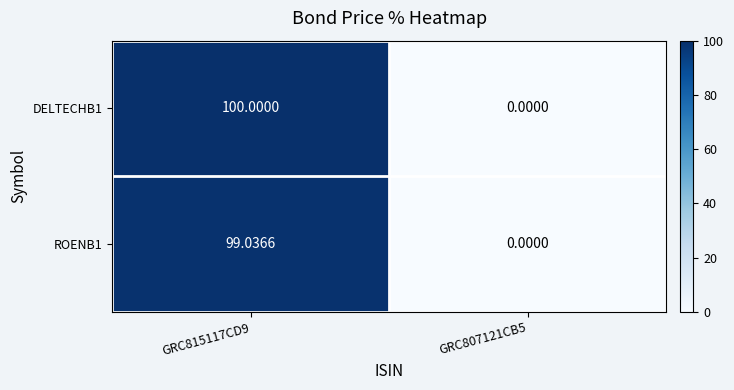

Rank the series by their average value, from lowest to highest.

ROENB1, DELTECHB1